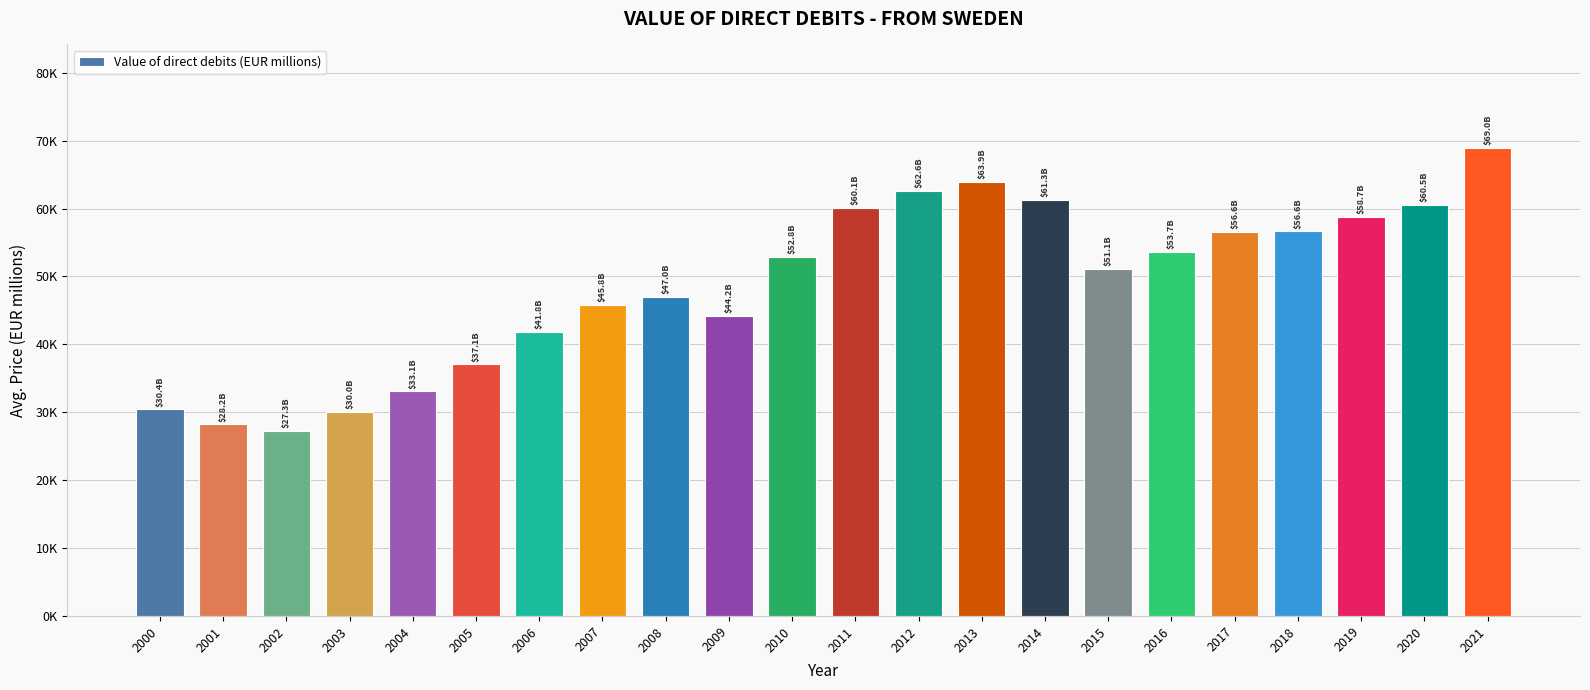

Reading left to right, extract all data points from this chart.

30431.5	28200.6	27289.4	30029.9	33098.3	37060.2	41818.0	45837.3	47008.7	44165.9	52845.3	60133.9	62614.4	63919.3	61328.6	51076.2	53656.0	56592.5	56627.0	58739.8	60531.3	68998.8